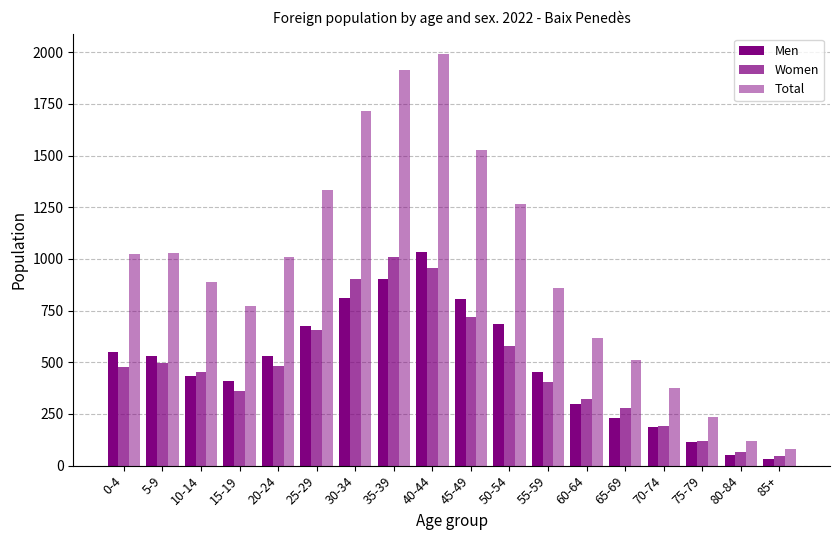

Where is Total nearest to the value 1035?

5-9